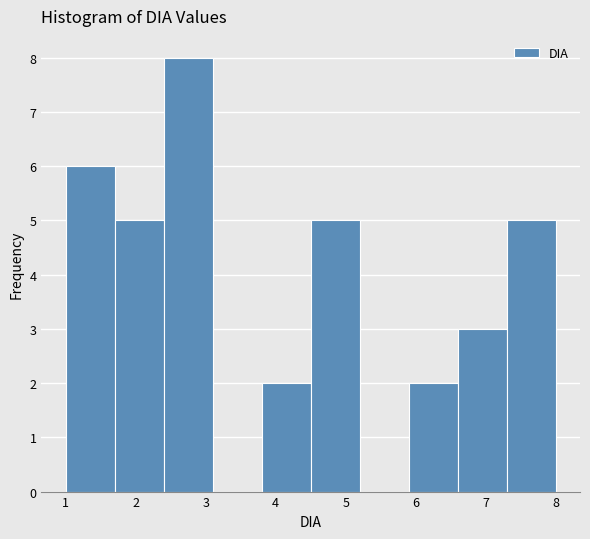

Which range on the x-axis has the tallest bar?

2.4 to 3.1